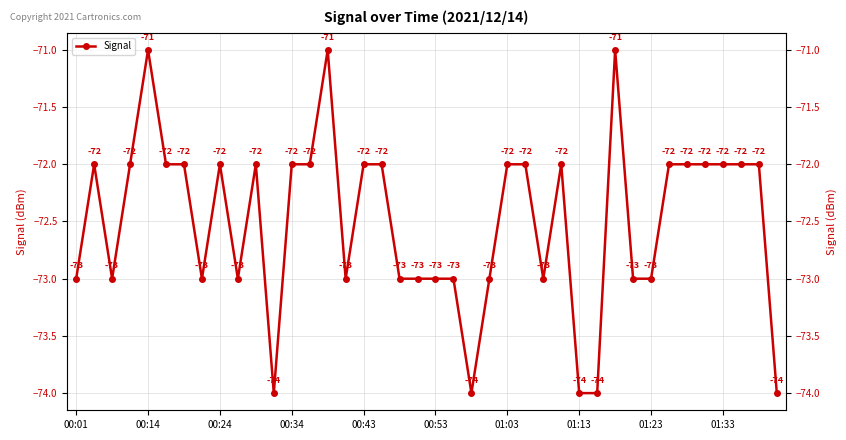

How many values are between -73 and -72?

32